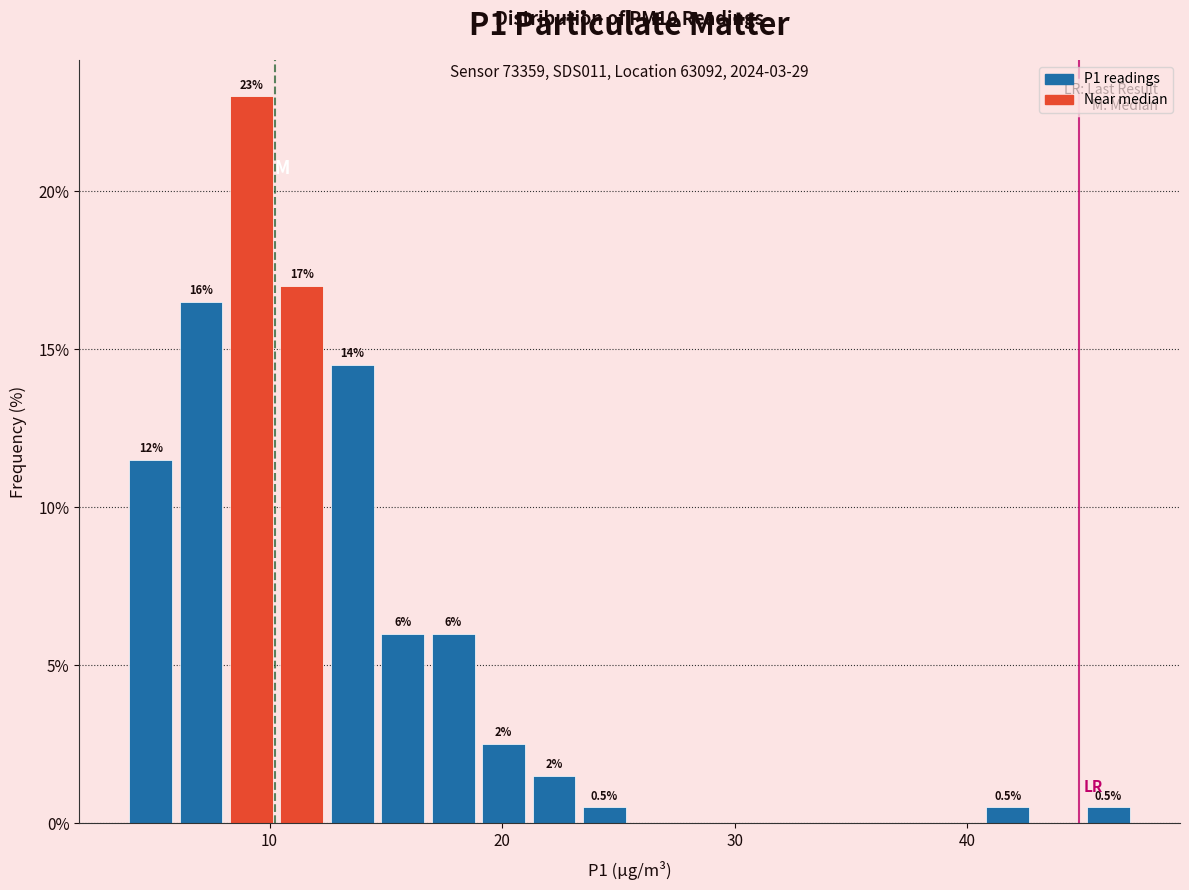

Read against the x-axis, roughly where is the centre of the tallest bar?

9